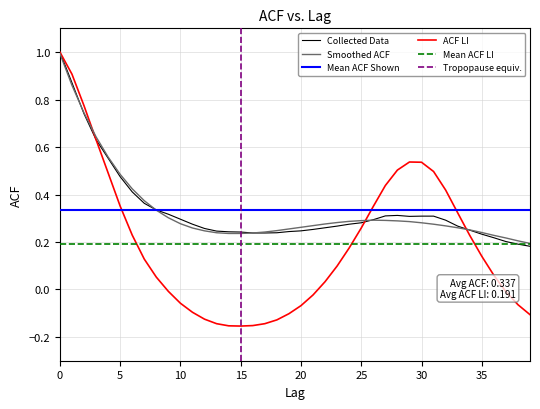

How many positive values does the acf_li series have?

24